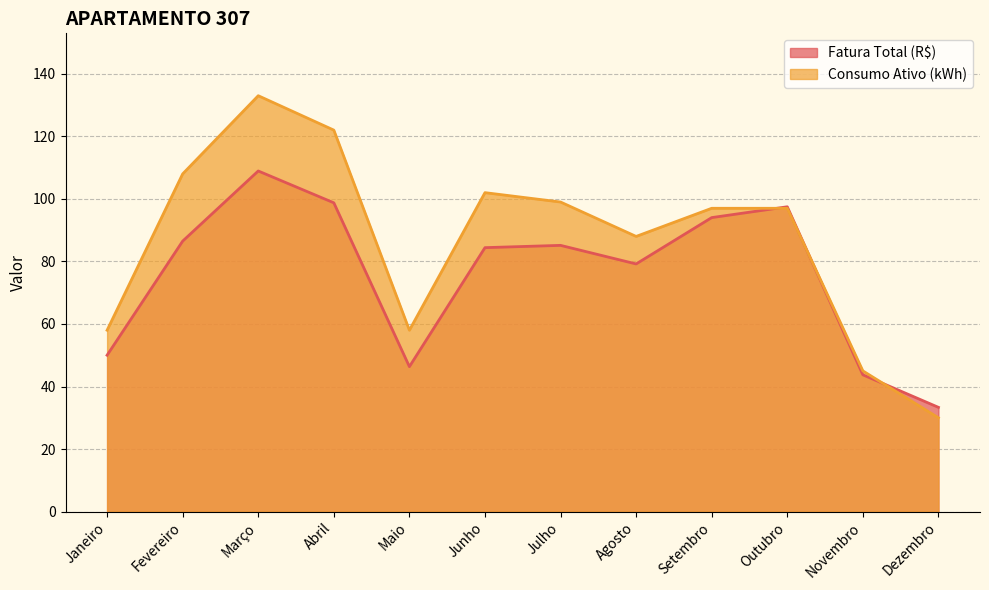

Is it true that Consumo Ativo (kWh) equals 58.0 at Maio?

True